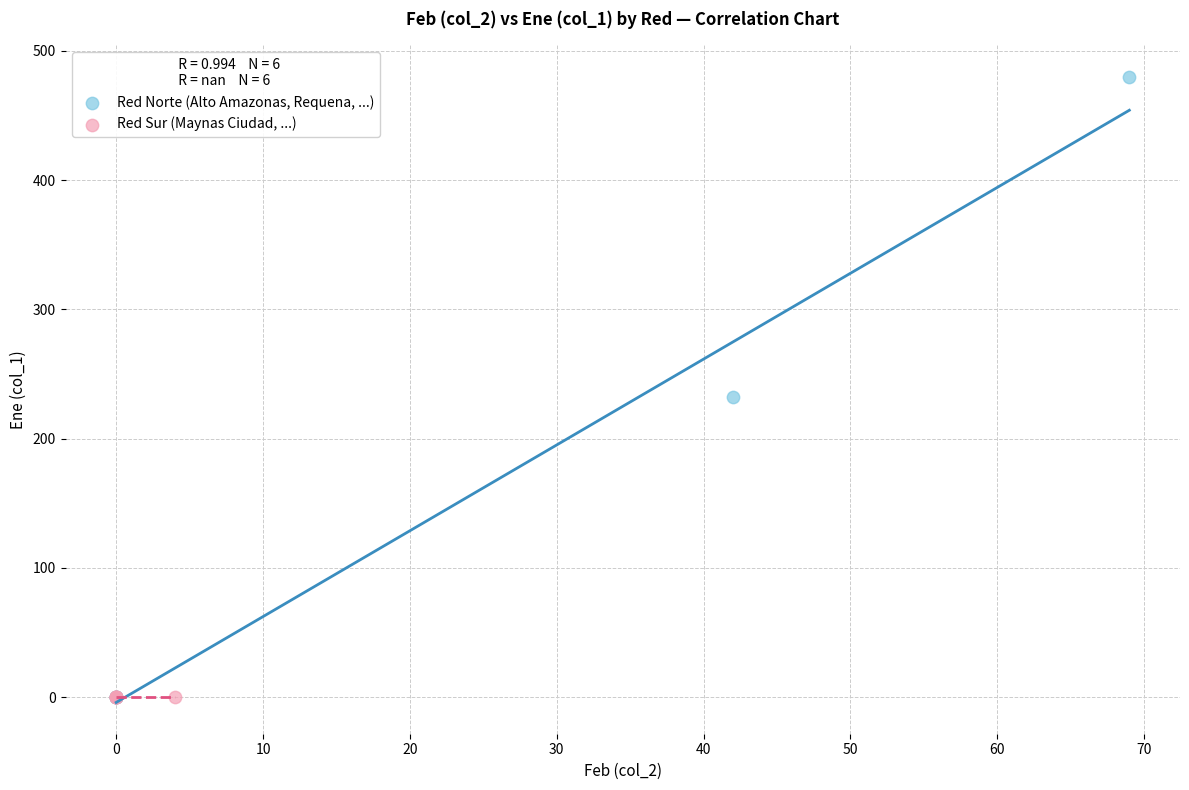

Which series contains the highest Y value?

Red Norte (Alto Amazonas, Requena, ...)